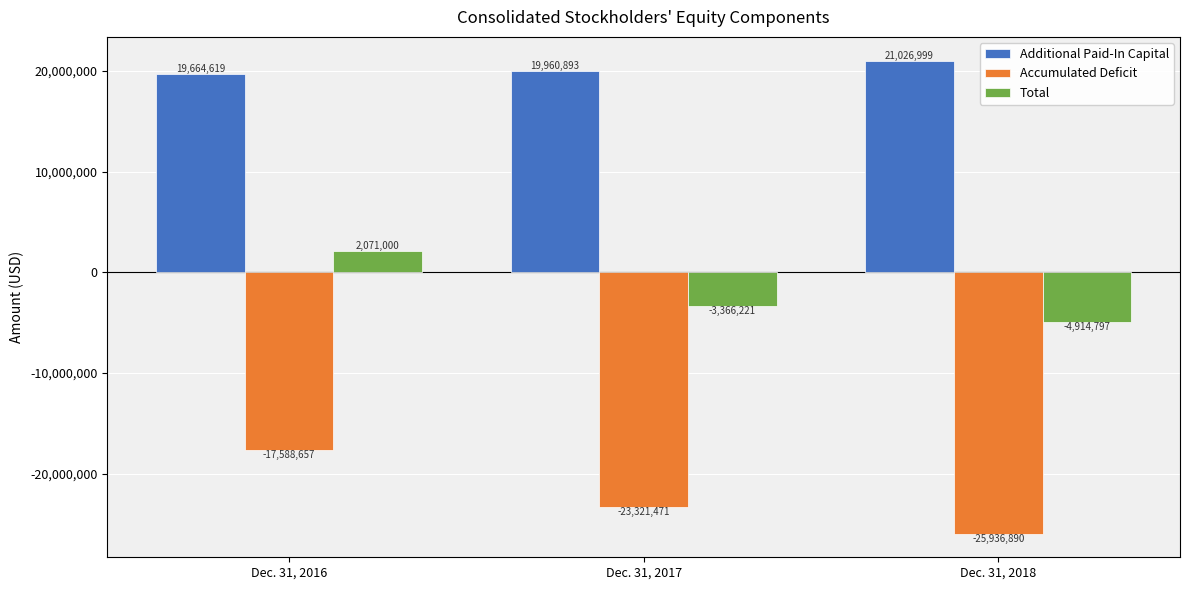

What is the total value across all series at Dec. 31, 2017?

-6726799